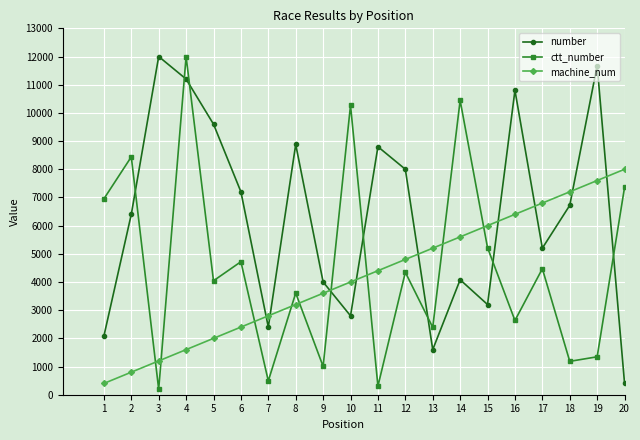

What is the difference between the maximum and minimum values in the number series?

11600